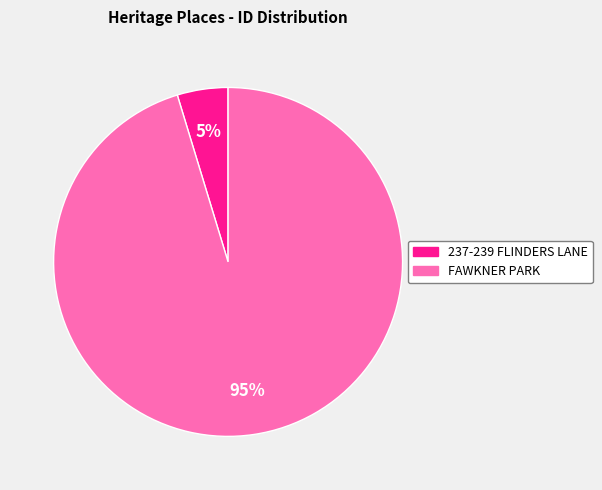

What percentage is the 237-239 FLINDERS LANE slice, to the nearest percent?

5%